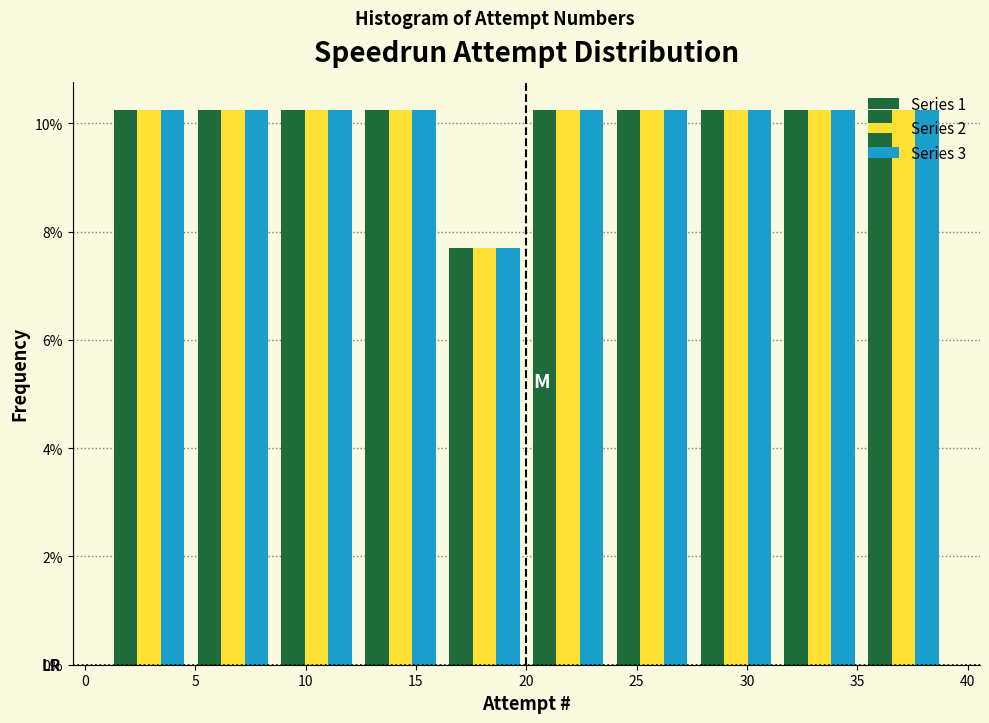

What is the height of the Series 3 bar covering 16.2 to 20.0 on the x-axis? Neither the bar edges nor the heights are printed on the chart, so give them approximately, as read against the axes.

7.6